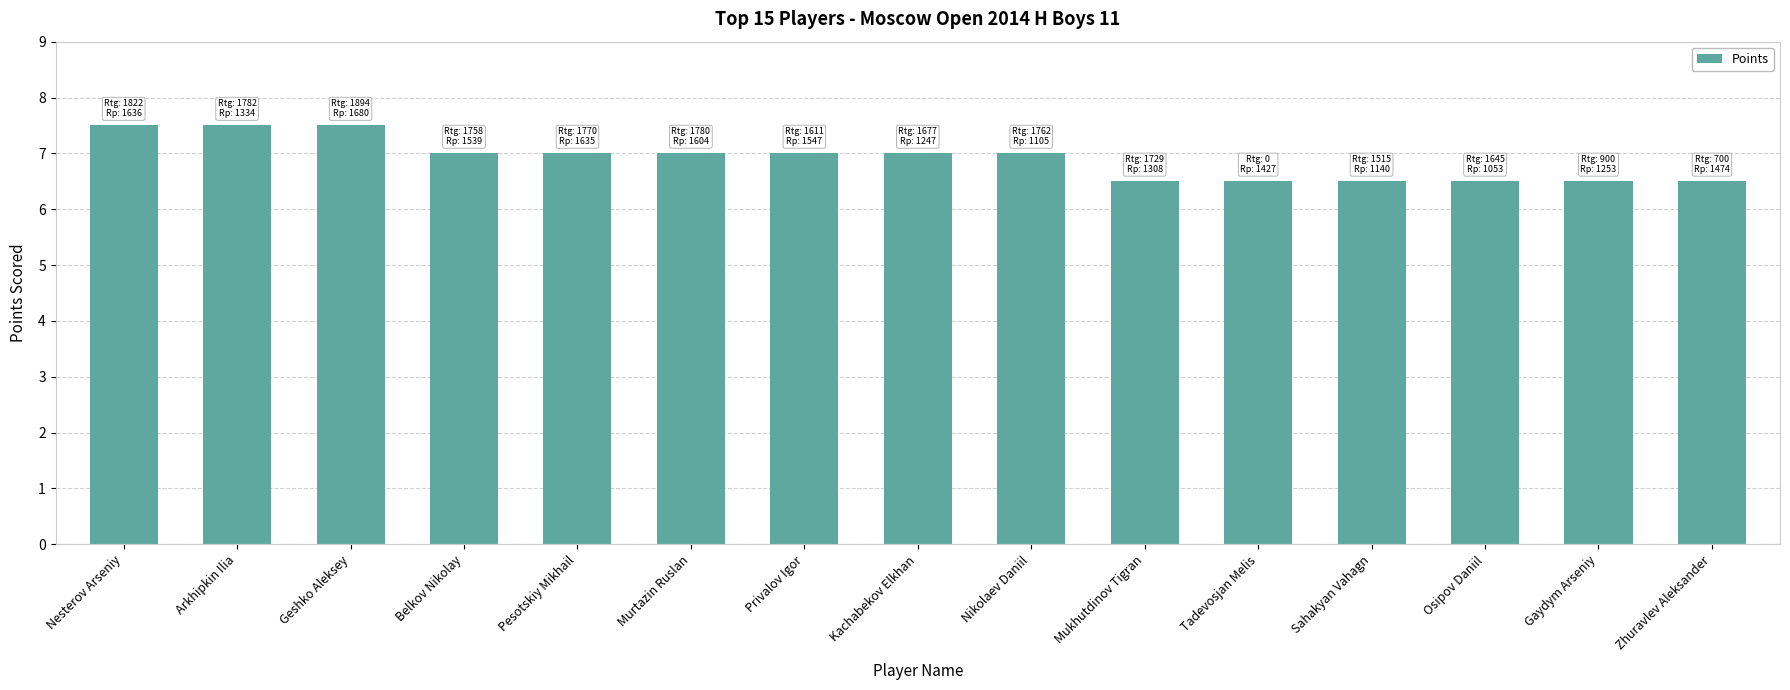

What is the approximate value at Arkhipkin Ilia?

7.5